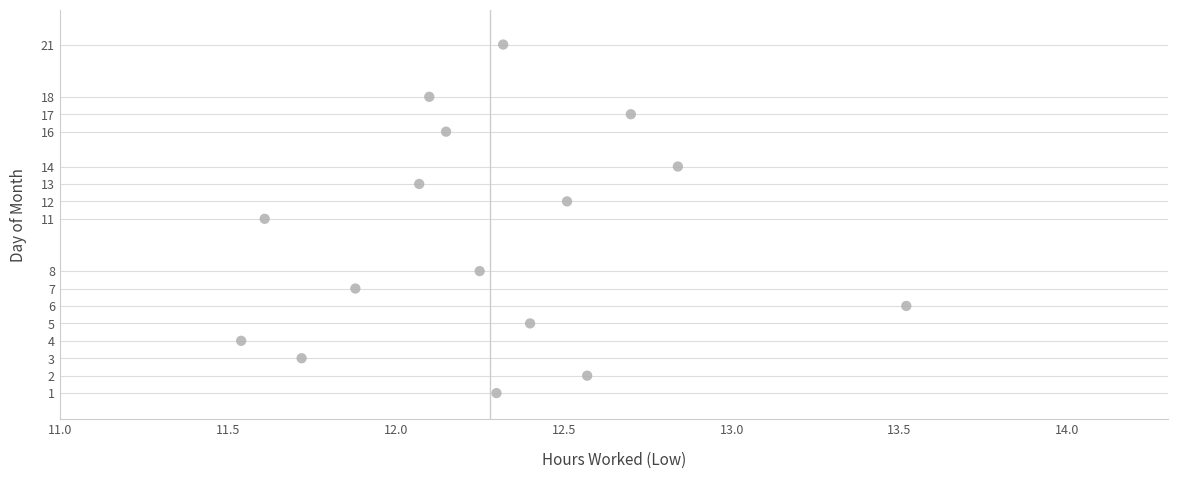

What is the range of Y values (max minus min)?

20